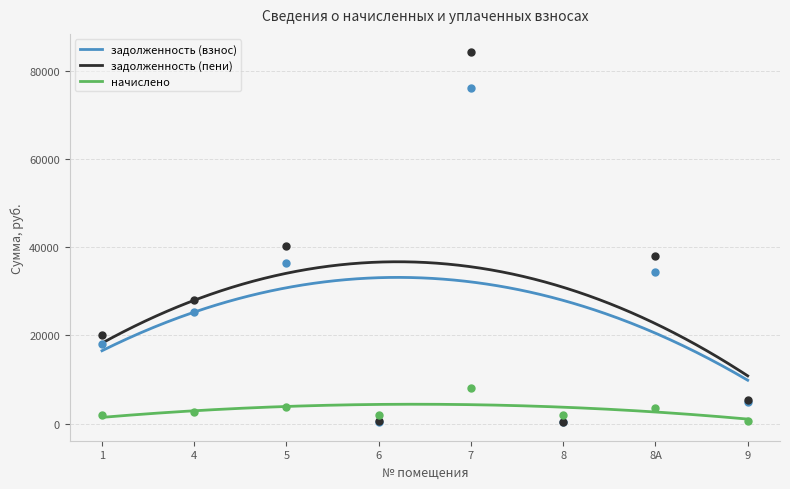

What are all the series names shown in the legend?

задолженность (взнос), задолженность (пени), начислено